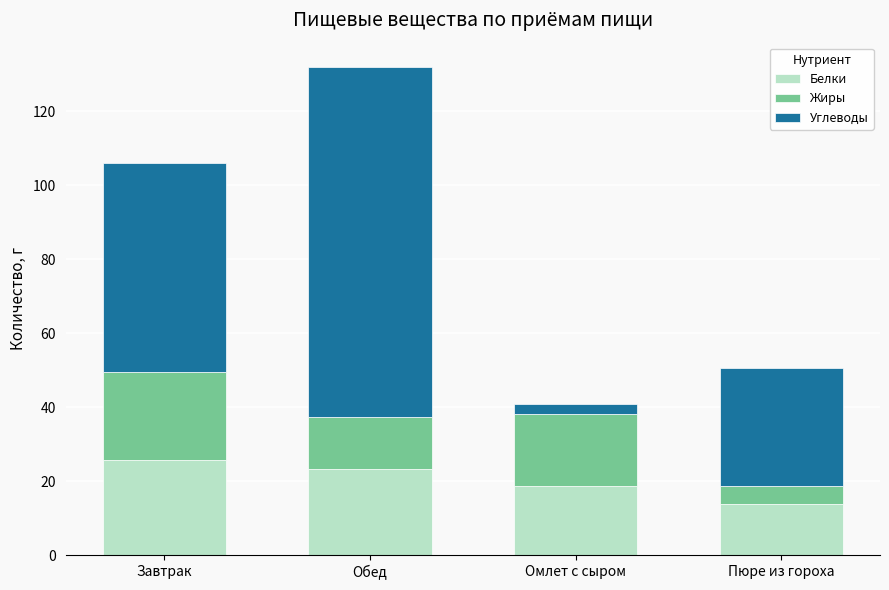

What is the difference between the maximum and second lowest values in the Белки series?

7.1